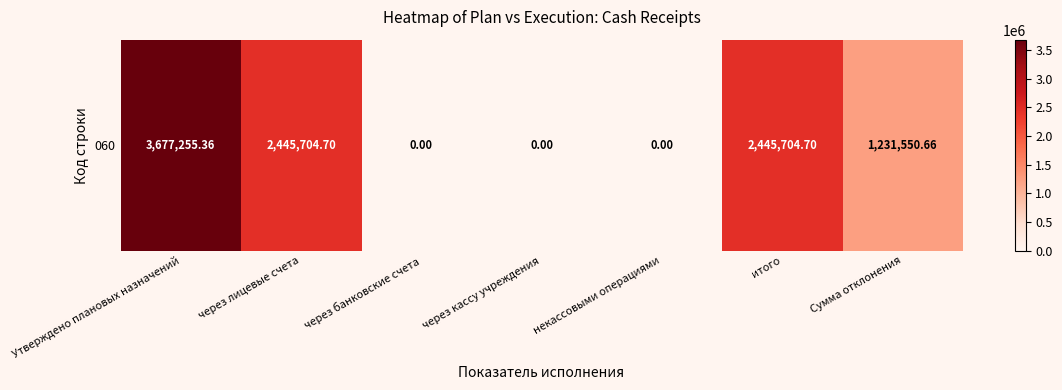

Reading left to right, list all the values displayed in this chart.

3677255.4	2445704.7	0.0	0.0	0.0	2445704.7	1231550.7